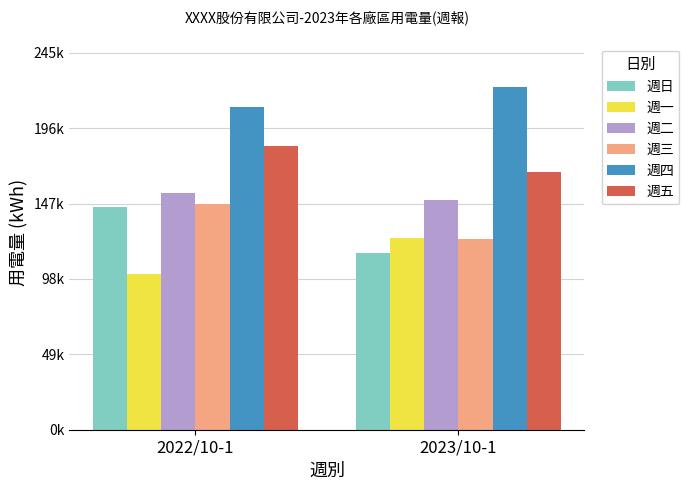

What are all the series names shown in the legend?

週日, 週一, 週二, 週三, 週四, 週五